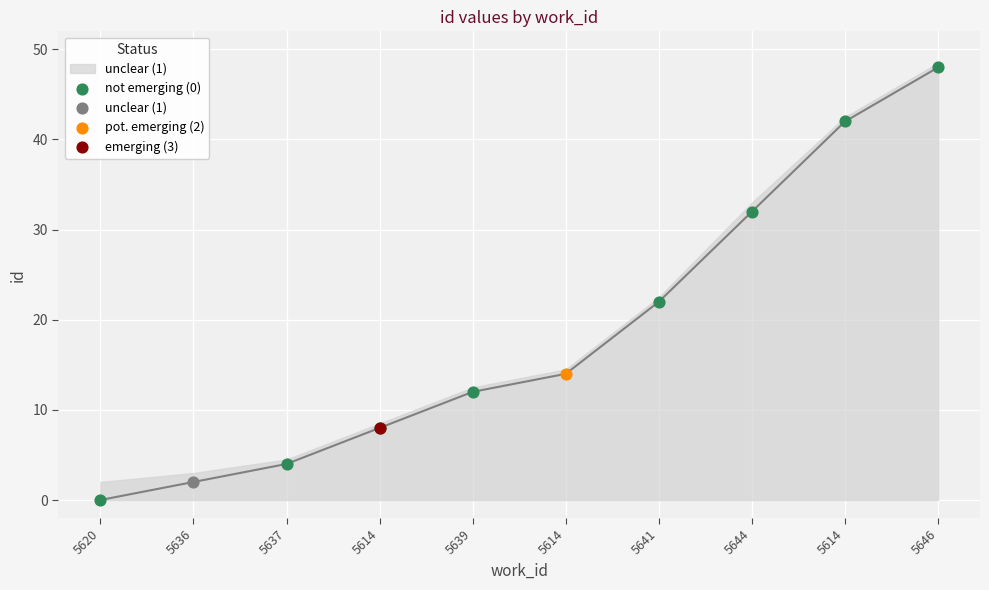

What is the change in value from 5614 to 5641?

+14